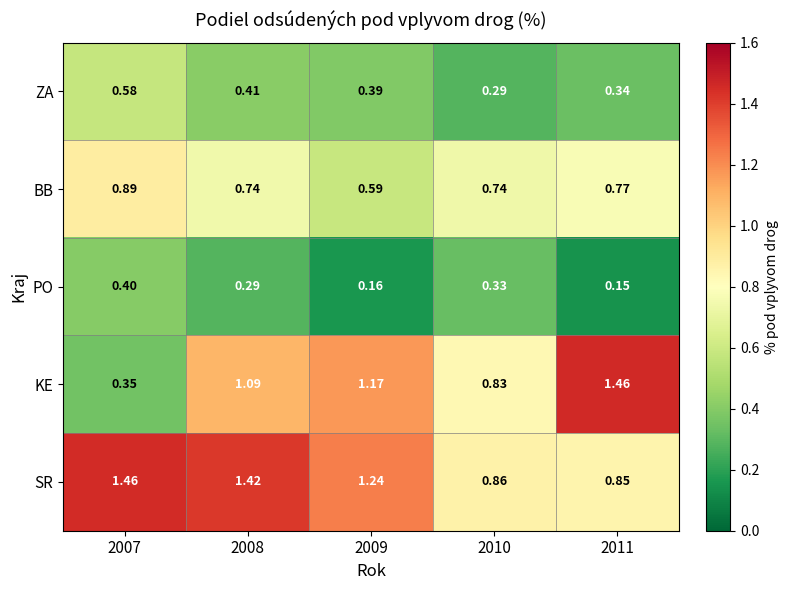

List the series in order of their overall mean, lowest first.

PO, ZA, BB, KE, SR